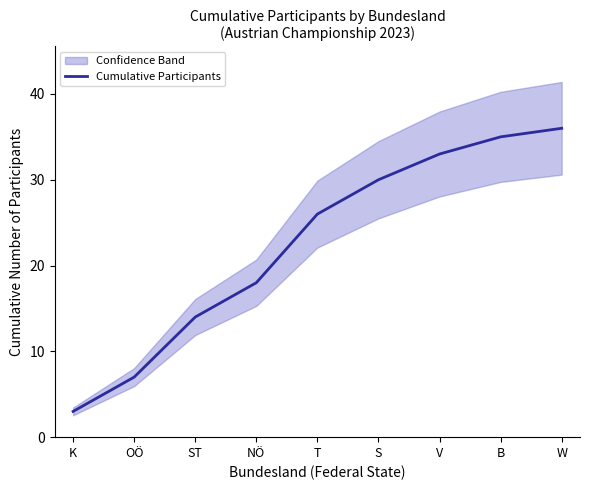

Approximately how many times larger is the value at K compared to V?

0.1